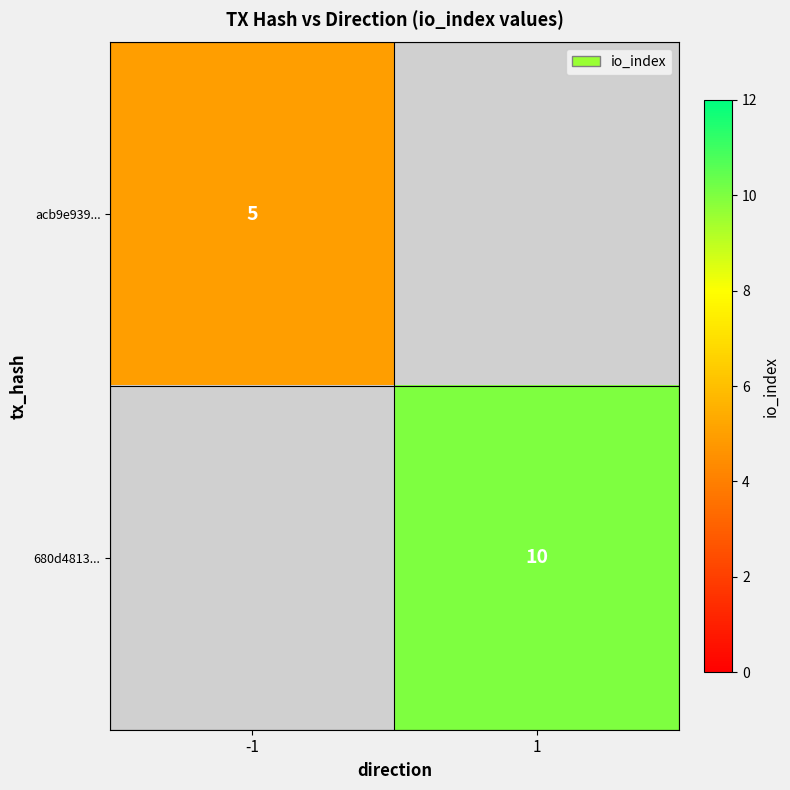

The acb9e939... series shows 5 at -1. True or false?

True